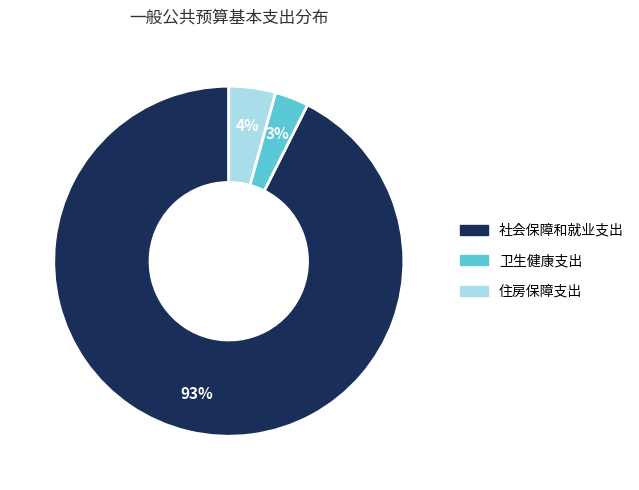

Which has a higher value, 住房保障支出 or 卫生健康支出?

住房保障支出